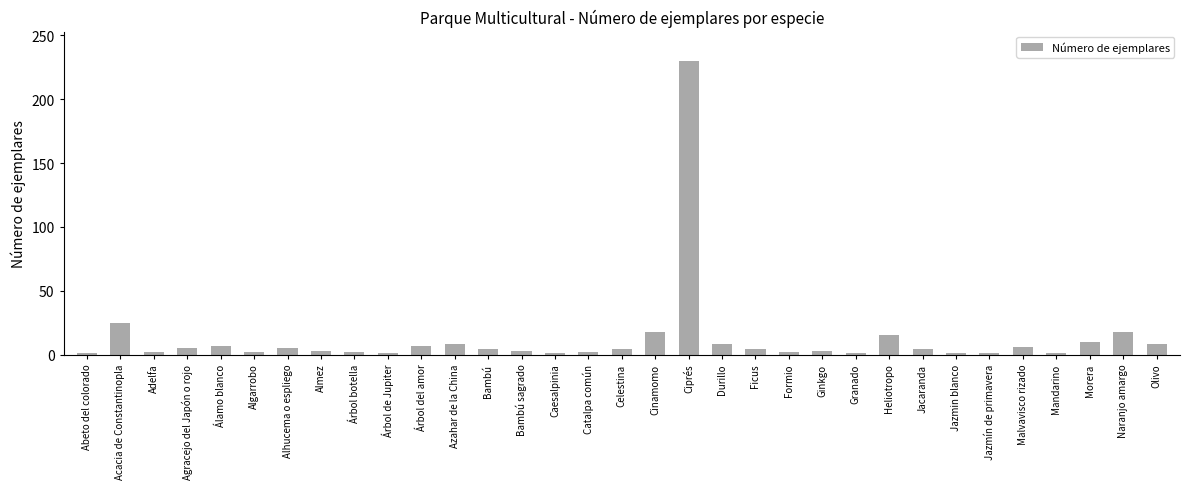

The chart shows a value of 10 at Morera. True or false?

True